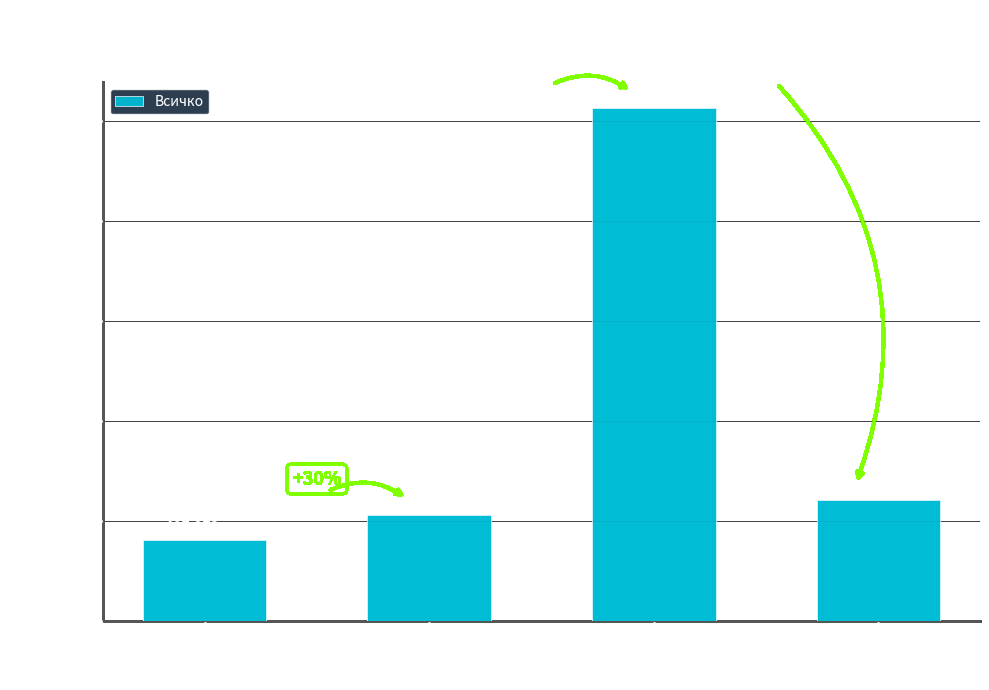

True or false: the data shows 850798 at Функция 02
Отбрана и
сигурност.

False